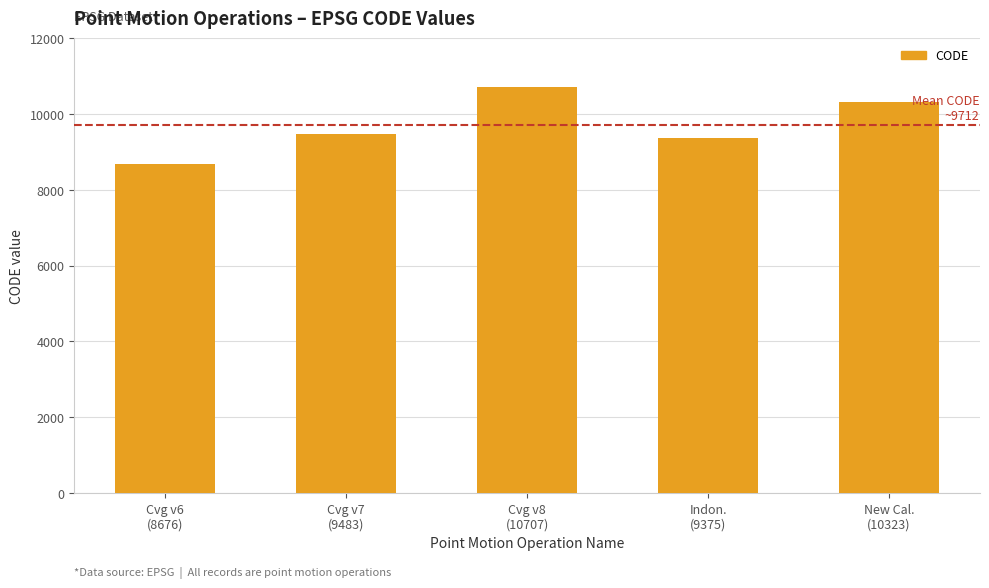

Are the bars horizontal?

No